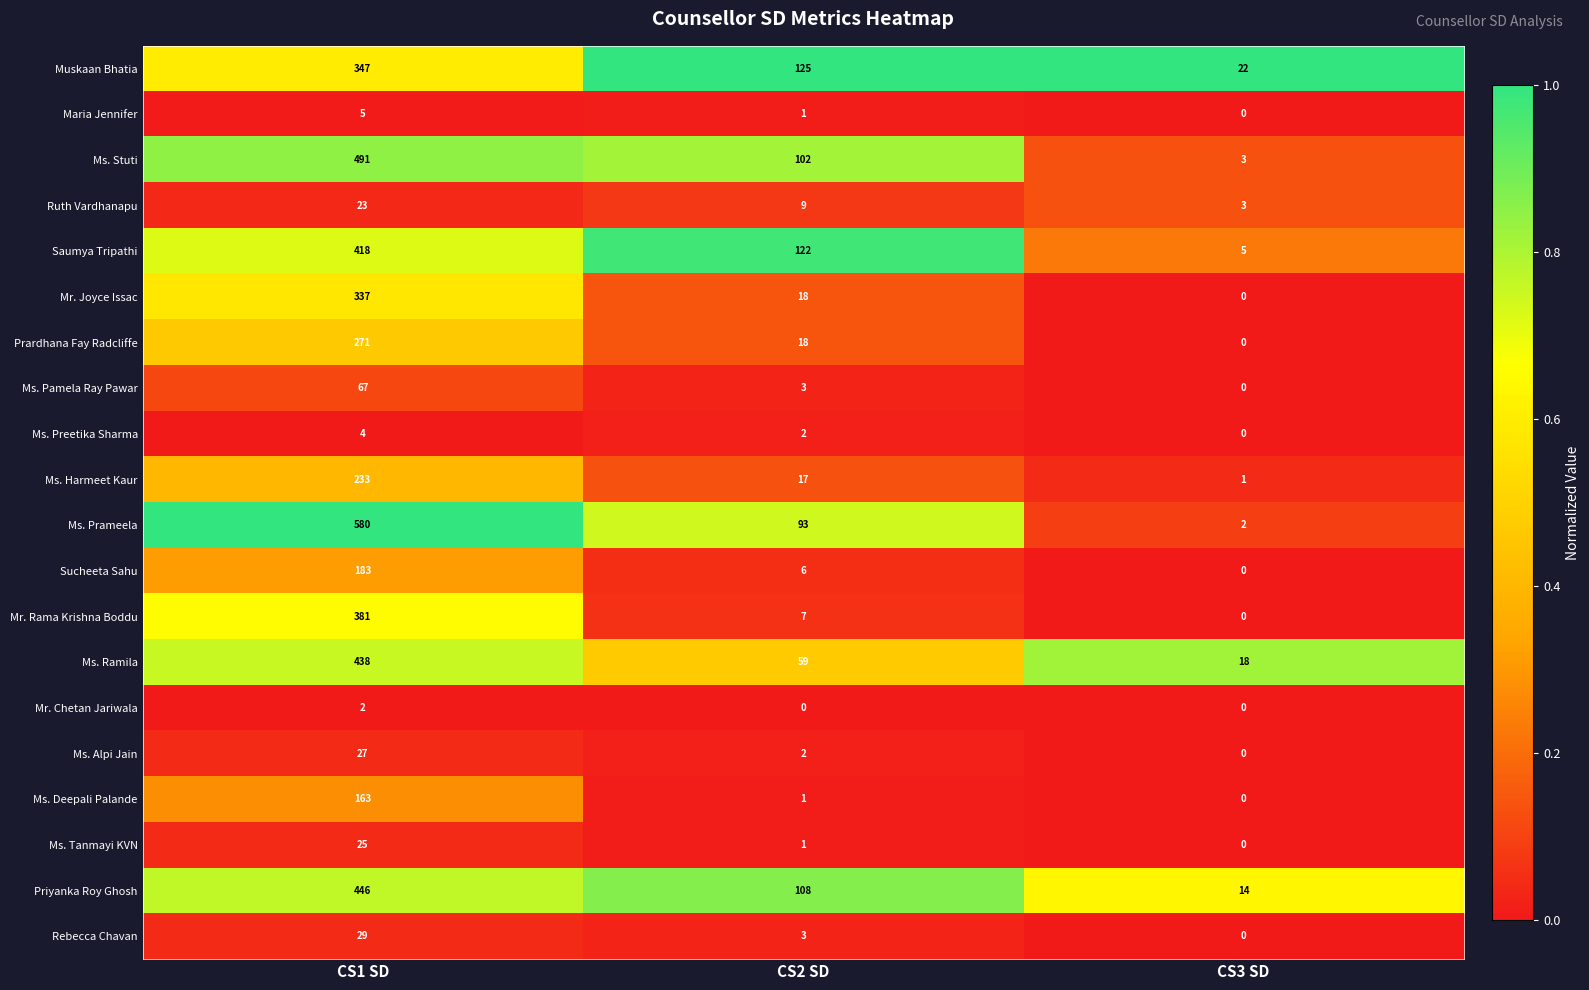

At which category is the sum across all series the highest?

CS1 SD